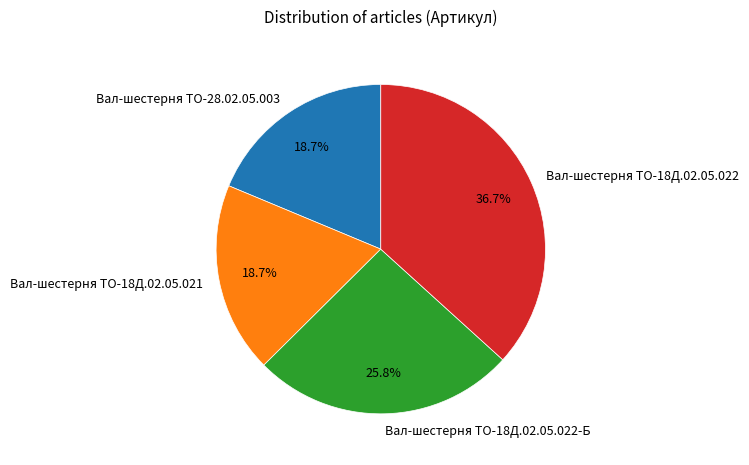

Is there any slice that represents more than half of the pie?

No